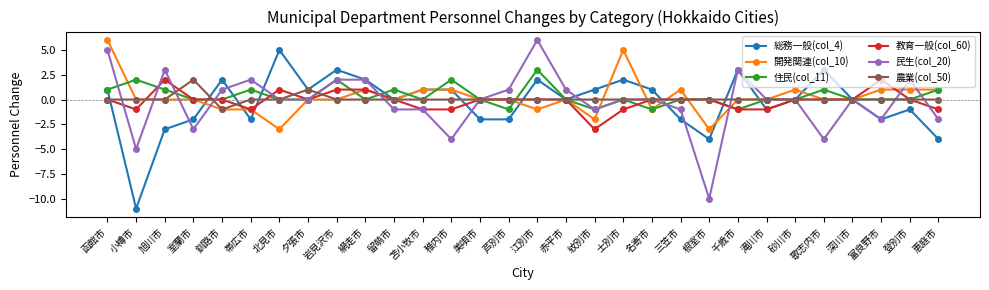

True or false: 農業(col_50) and 開発関連(col_10) intersect in this chart.

True